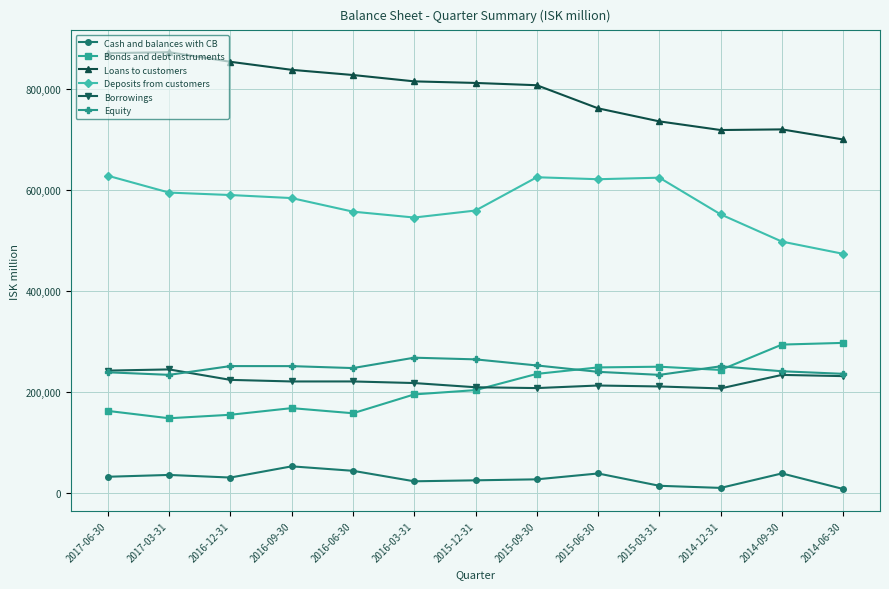

True or false: Deposits from customers has more than 0 points higher than both neighbors.

True